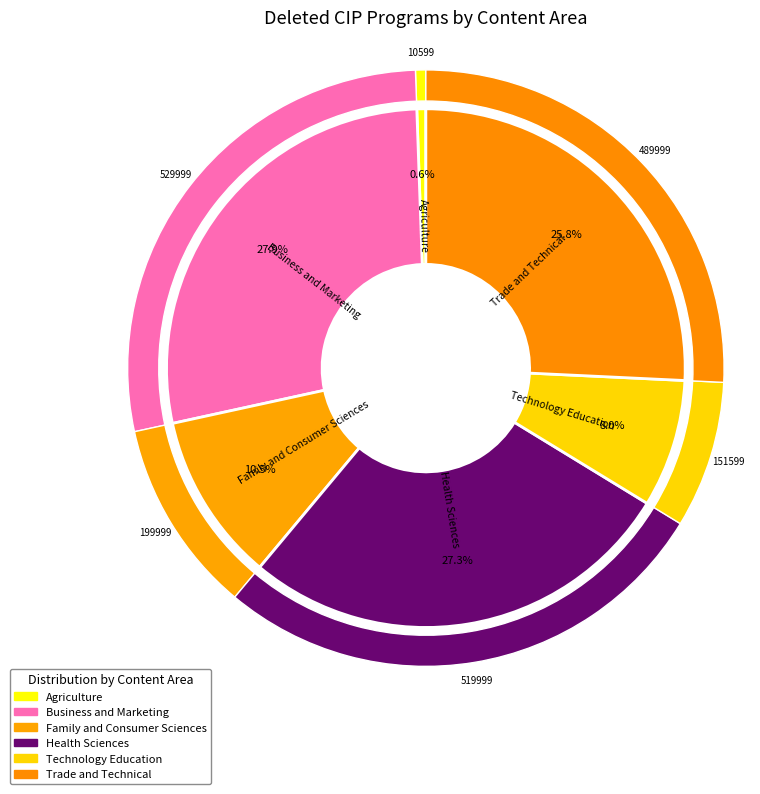

To the nearest percent, what is the combined percentage of Business and Marketing and Family and Consumer Sciences?

38%